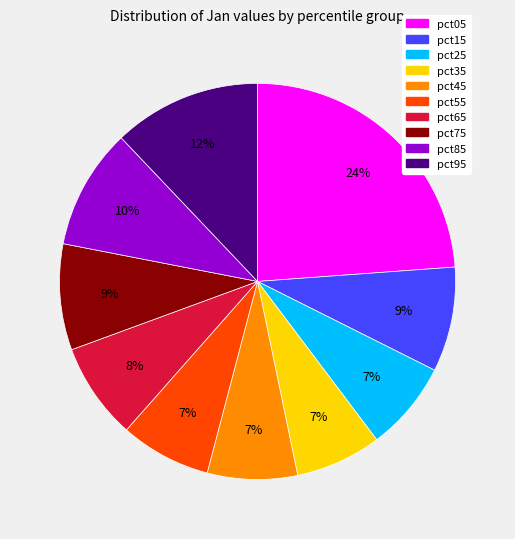

Count the number of slices in the pie.

10